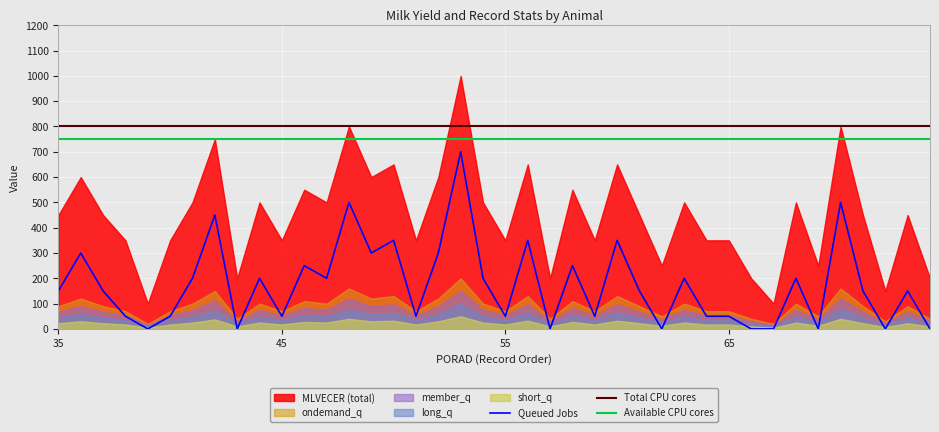

True or false: Total CPU cores and Available CPU cores cross at least once.

False